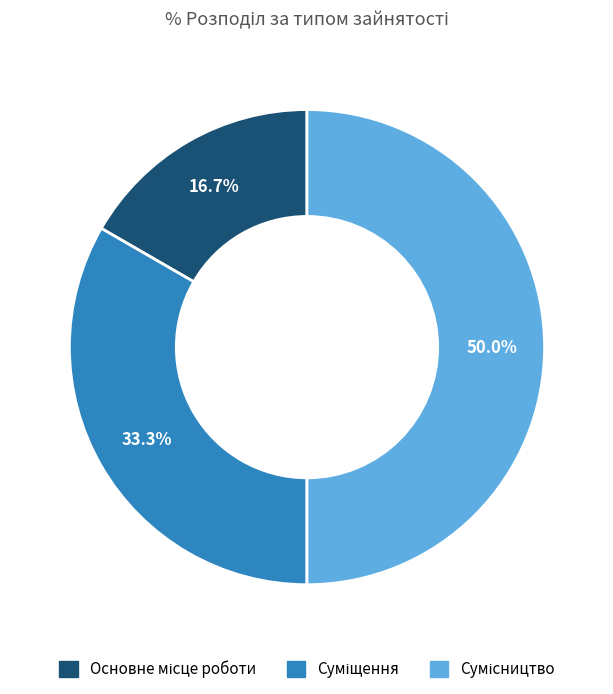

What is the largest slice in the pie chart?

Сумісництво